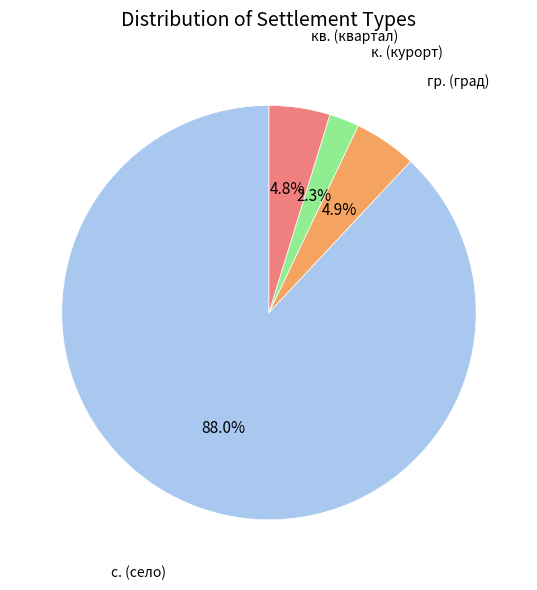

Is there a majority slice in this chart?

Yes